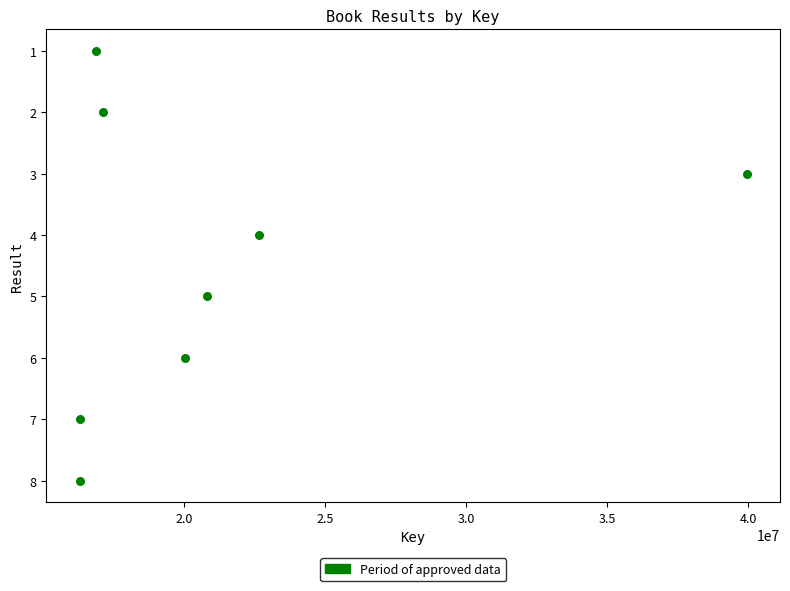

What is the range of Y values (max minus min)?

7